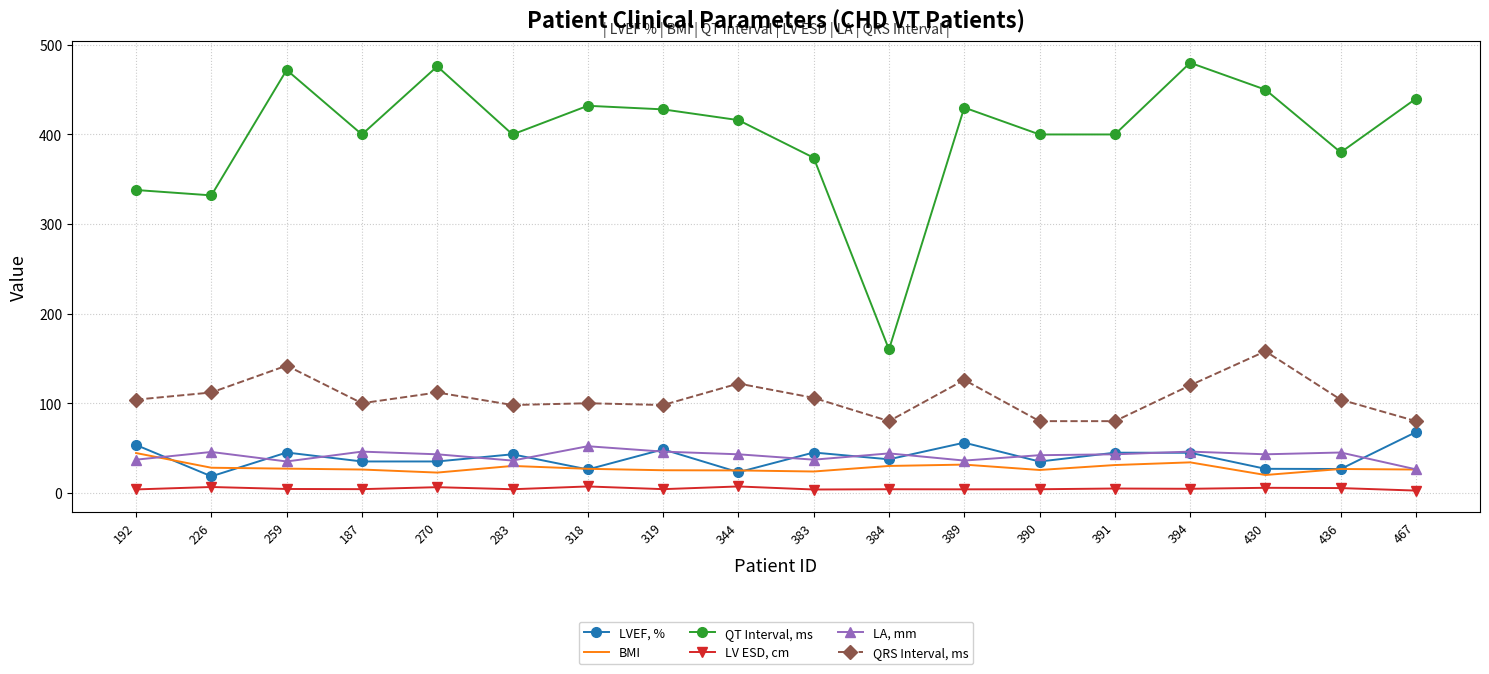

True or false: QRS Interval, ms and LV ESD, cm intersect in this chart.

False